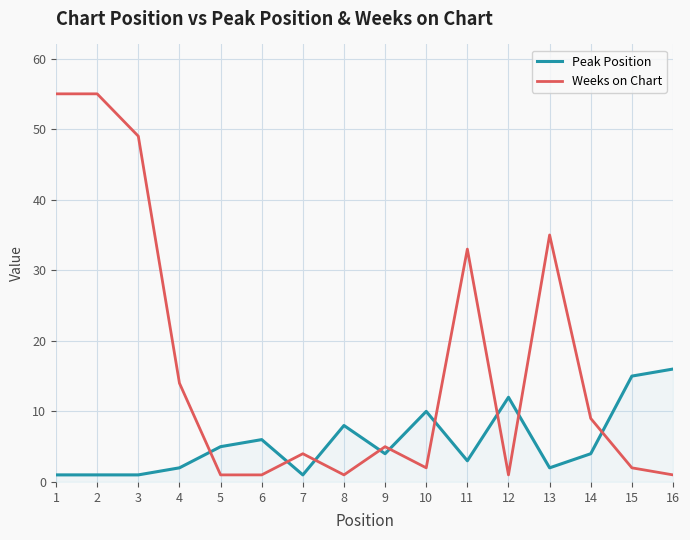

What is the highest value of the Weeks on Chart series?

55